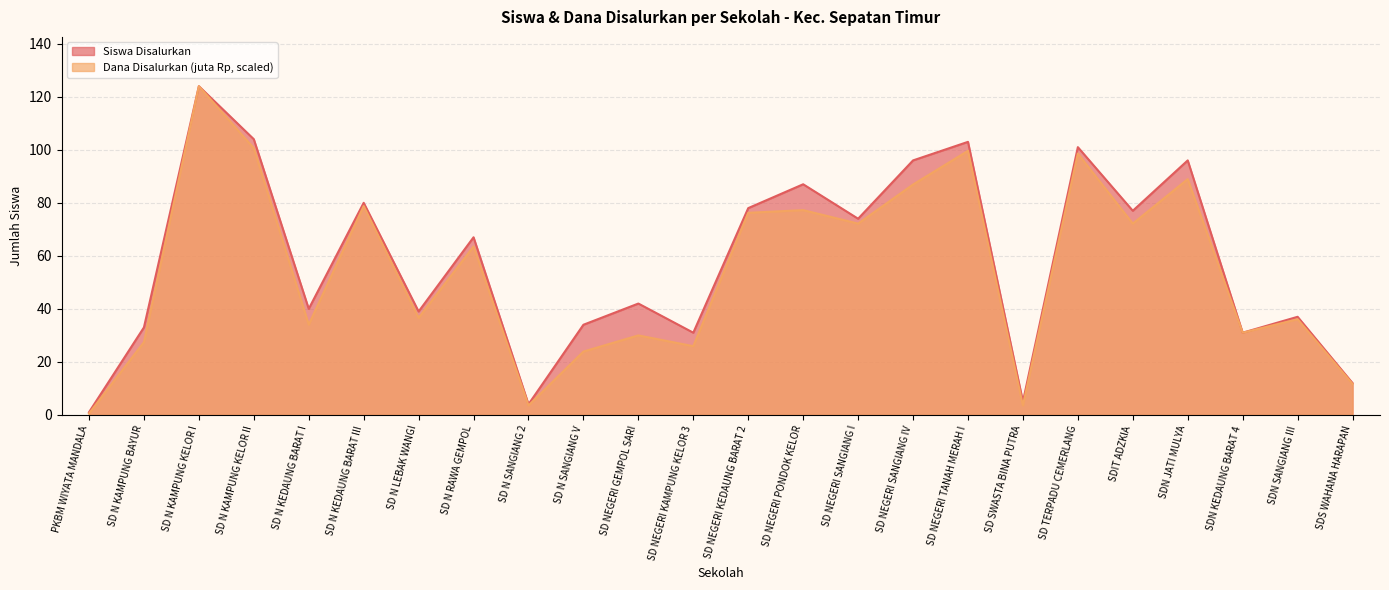

Where does the Siswa Disalurkan series first go above 67?

SD N KAMPUNG KELOR I